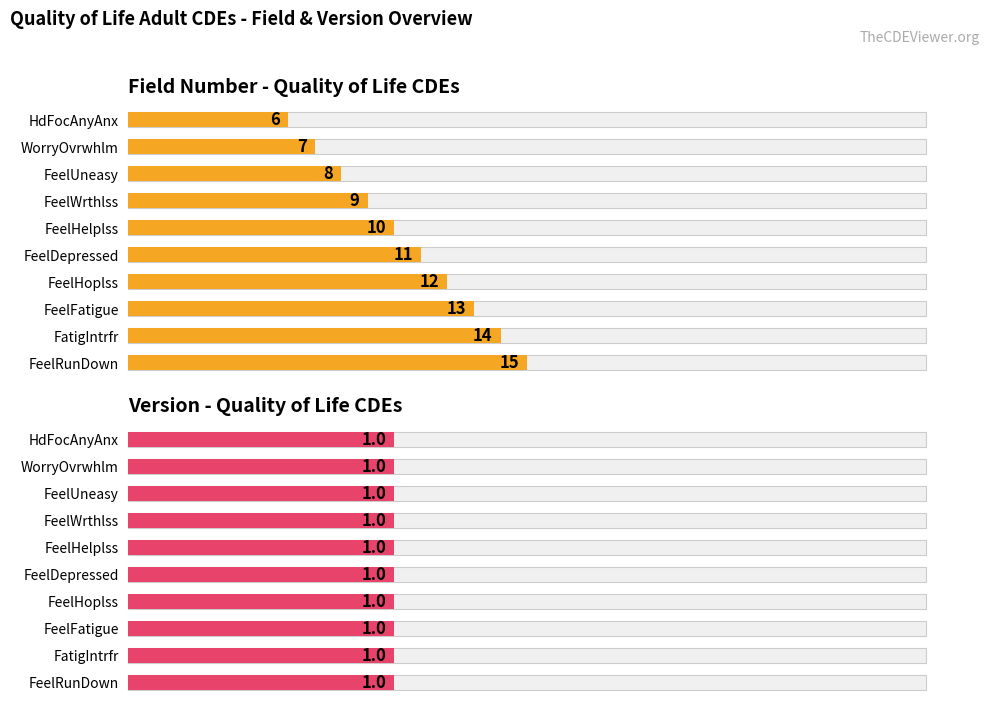

Rank the series at 30 from lowest to highest value.

Version - Quality of Life CDEs, Field Number - Quality of Life CDEs